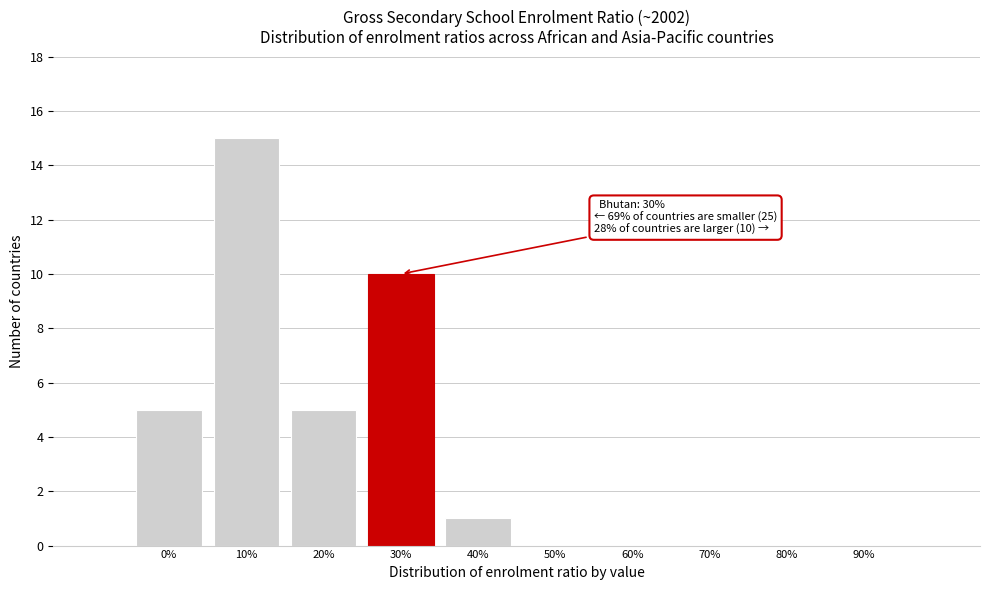

Reading left to right, list all the values displayed in this chart.

0%=5	10%=15	20%=5	30%=10	40%=1	50%=0	60%=0	70%=0	80%=0	90%=0